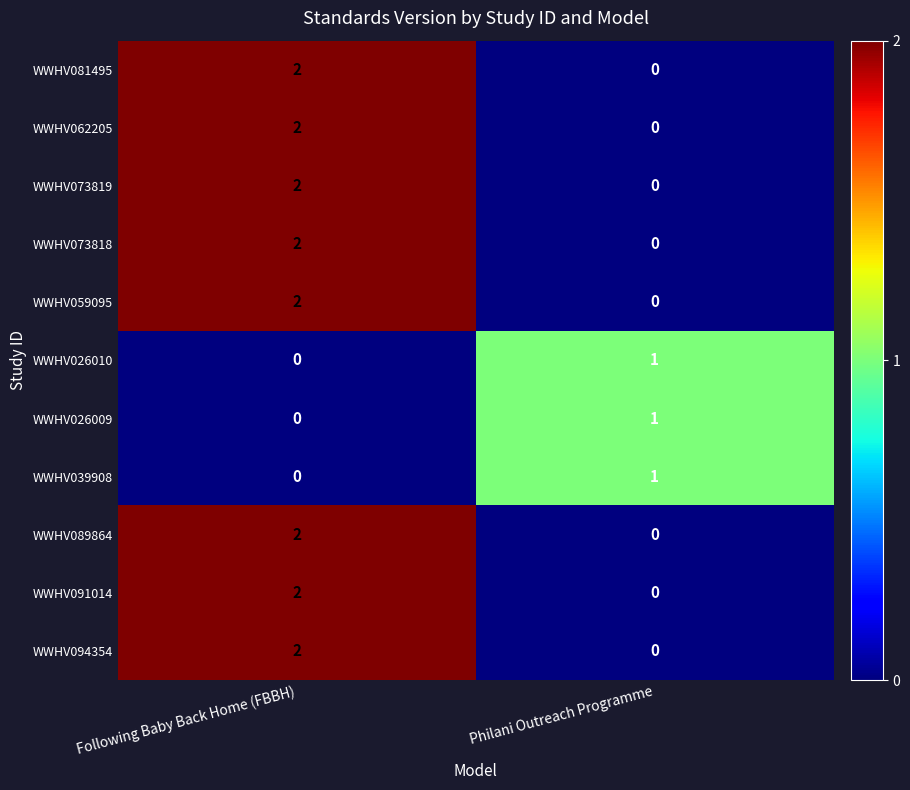

True or false: WWHV073819 has a value of 3 at Following Baby Back Home (FBBH).

False